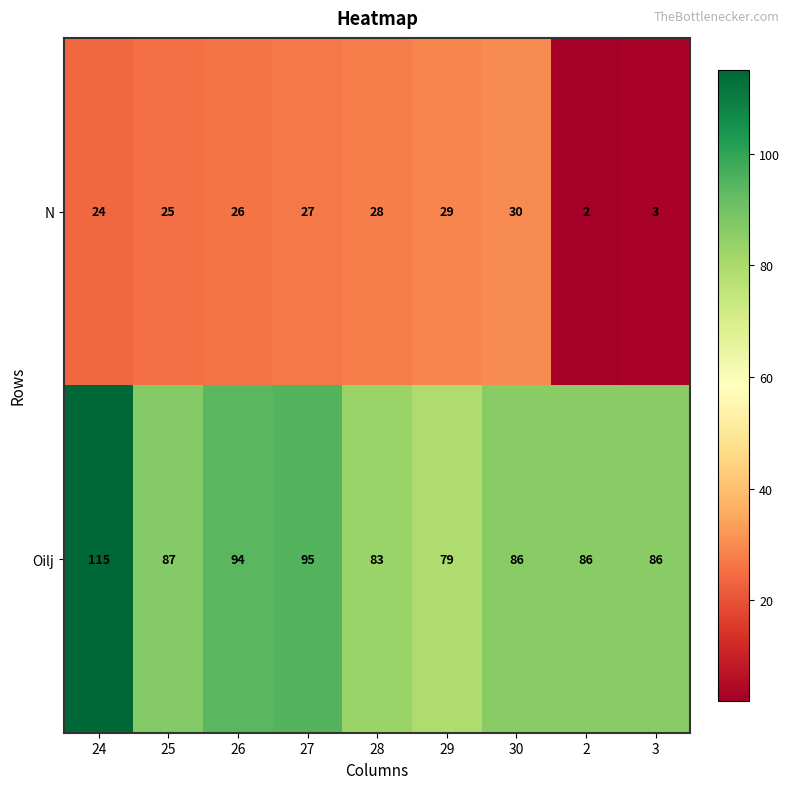

How many categories are shown in the chart?

9